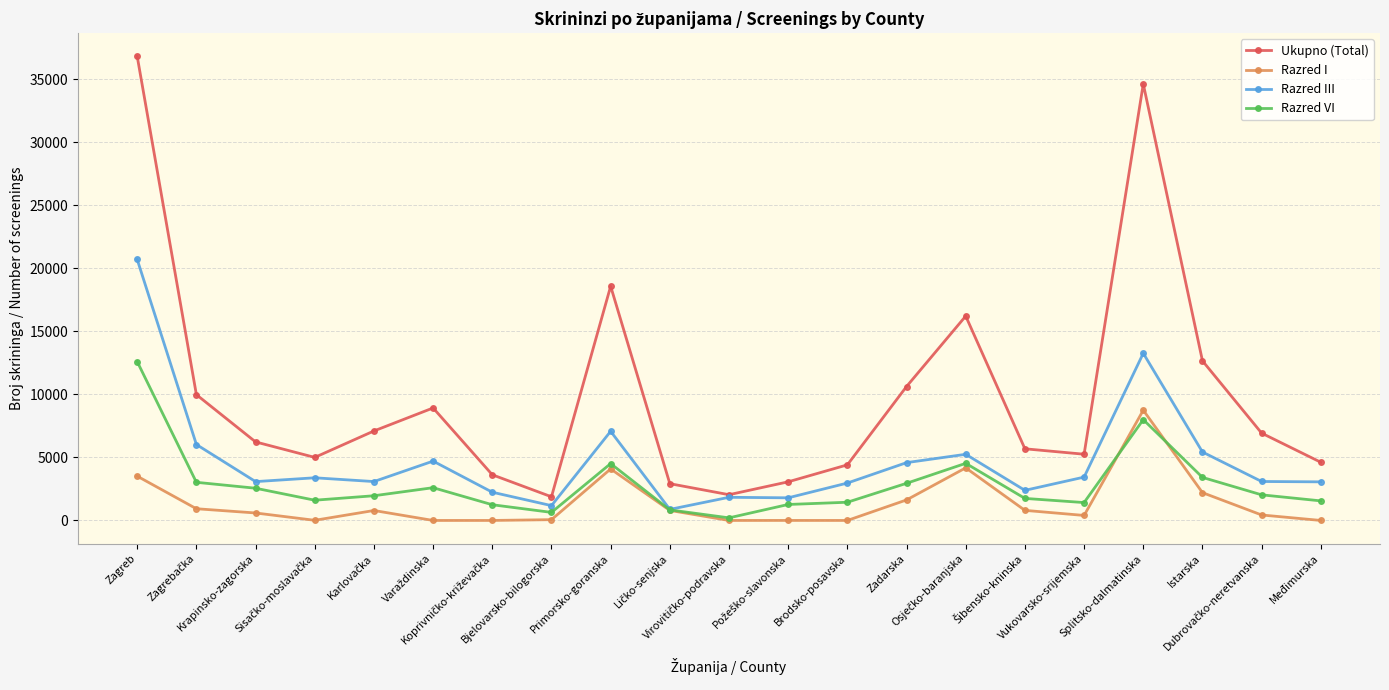

How many lines are shown in the chart?

4